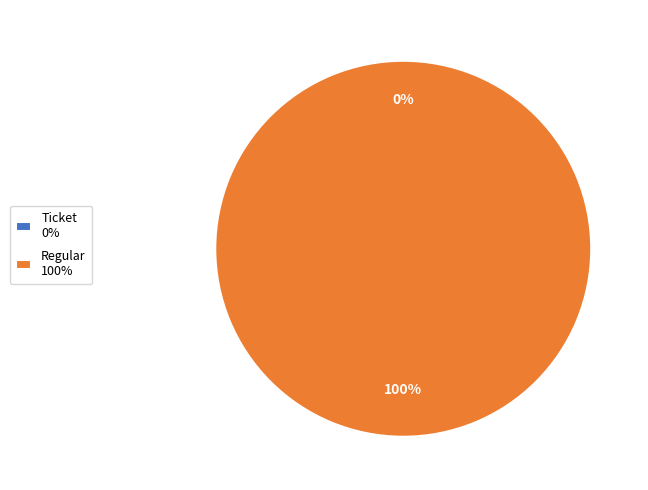

True or false: Ticket accounts for 0% of the total.

True